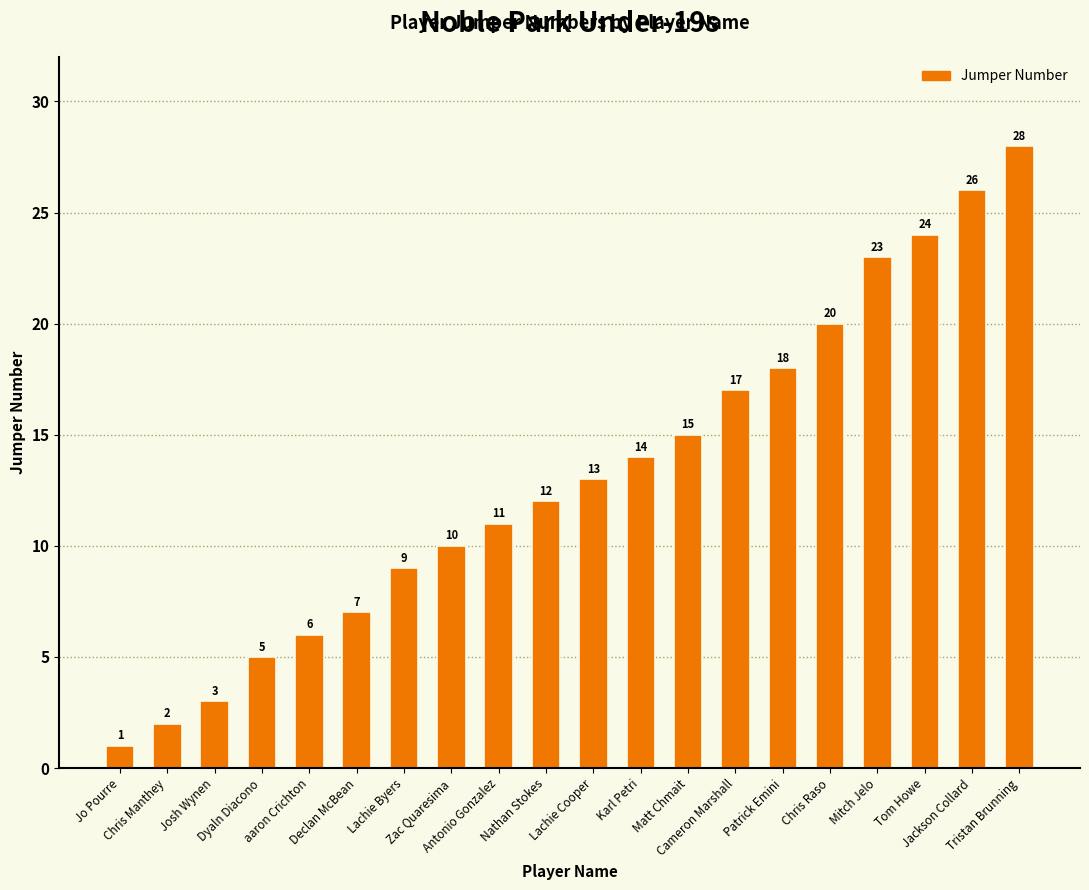

List the labels in order of value, largest first.

Tristan Brunning, Jackson Collard, Tom Howe, Mitch Jelo, Chris Raso, Patrick Emini, Cameron Marshall, Matt Chmait, Karl Petri, Lachie Cooper, Nathan Stokes, Antonio Gonzalez, Zac Quaresima, Lachie Byers, Declan McBean, aaron Crichton, Dyaln Diacono, Josh Wynen, Chris Manthey, Jo Pourre